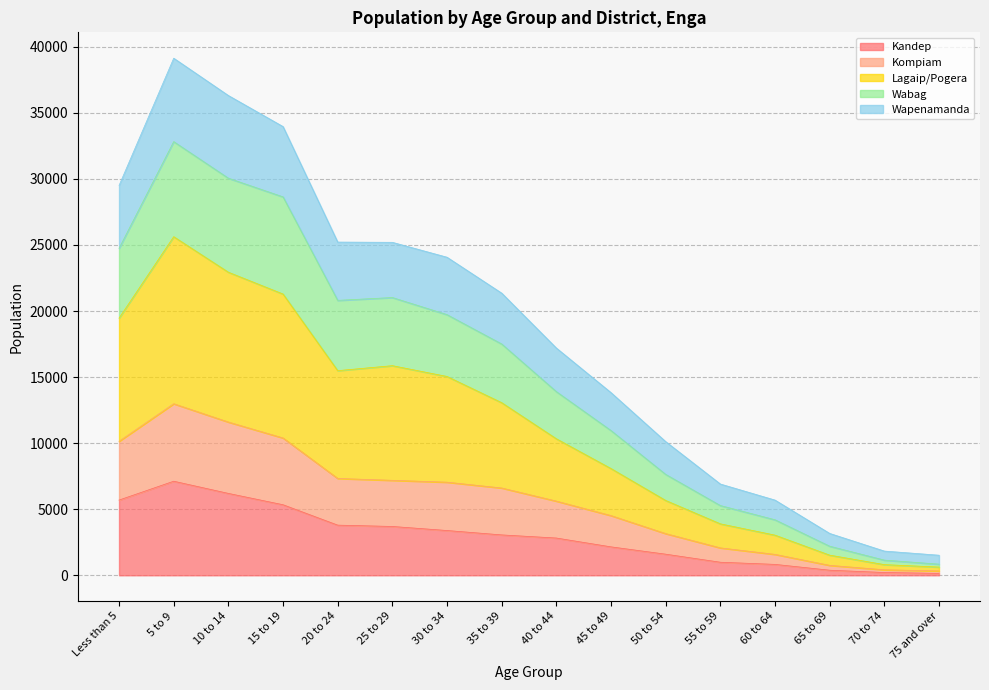

Which category has the highest value in the Kandep series?

5 to 9